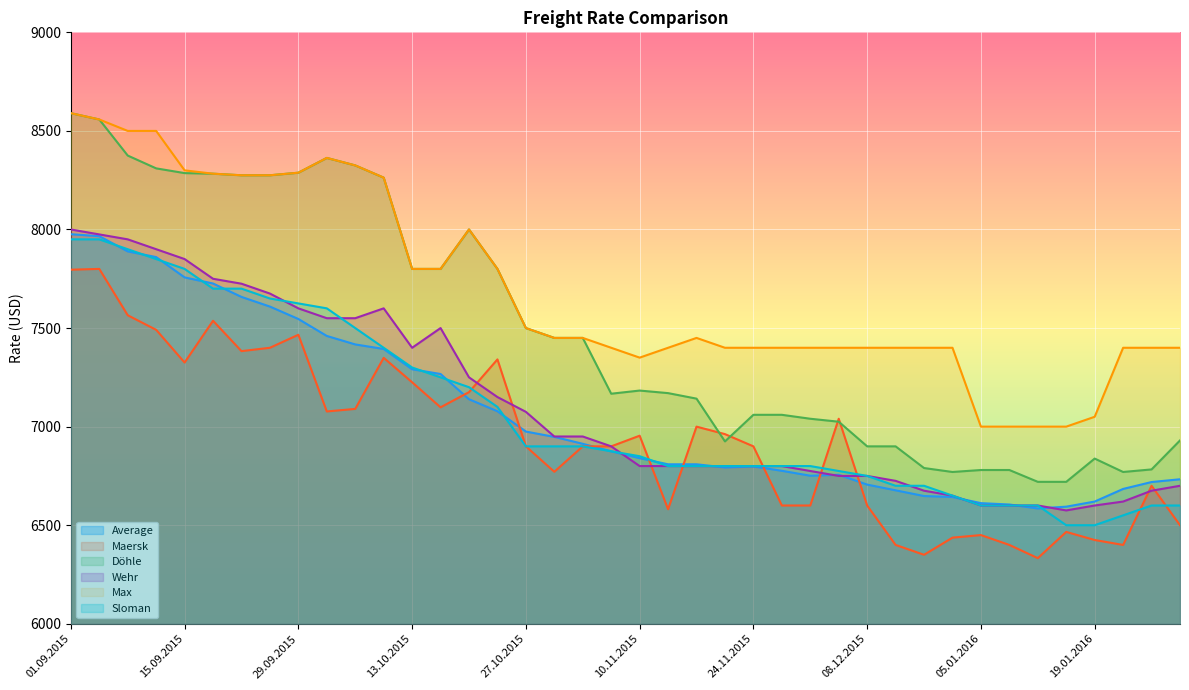

Is it true that Maersk equals 3510 at 24.11.2015?

False